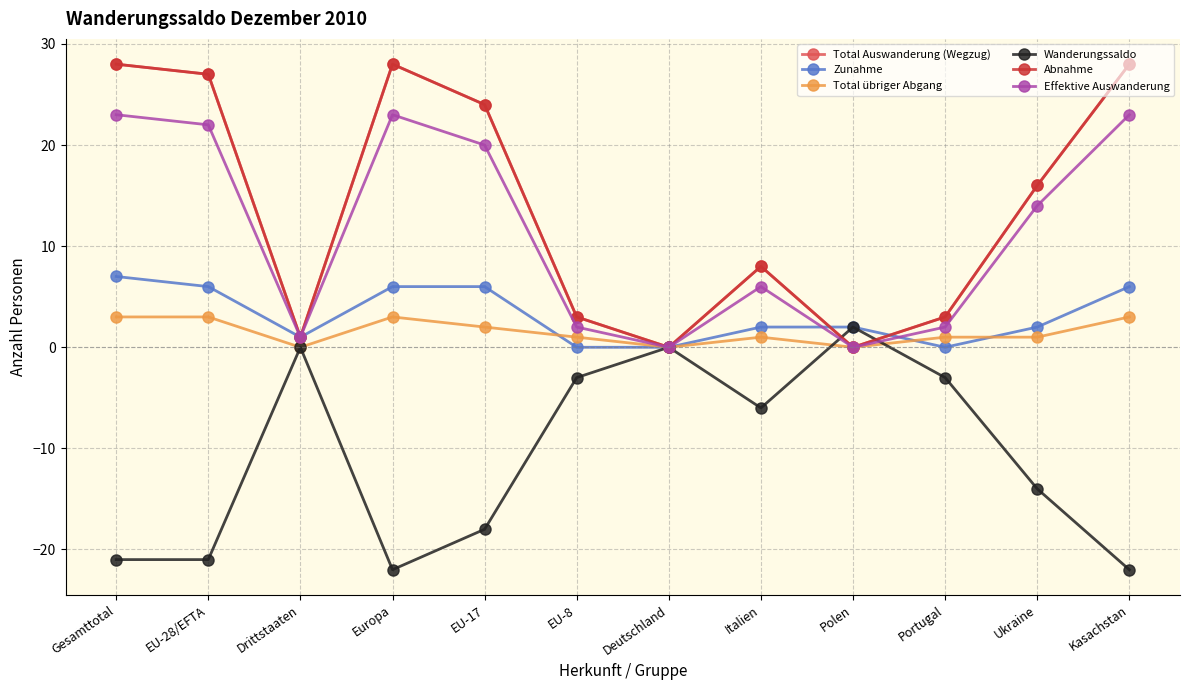

Between Europa and Italien, which is larger?

Europa